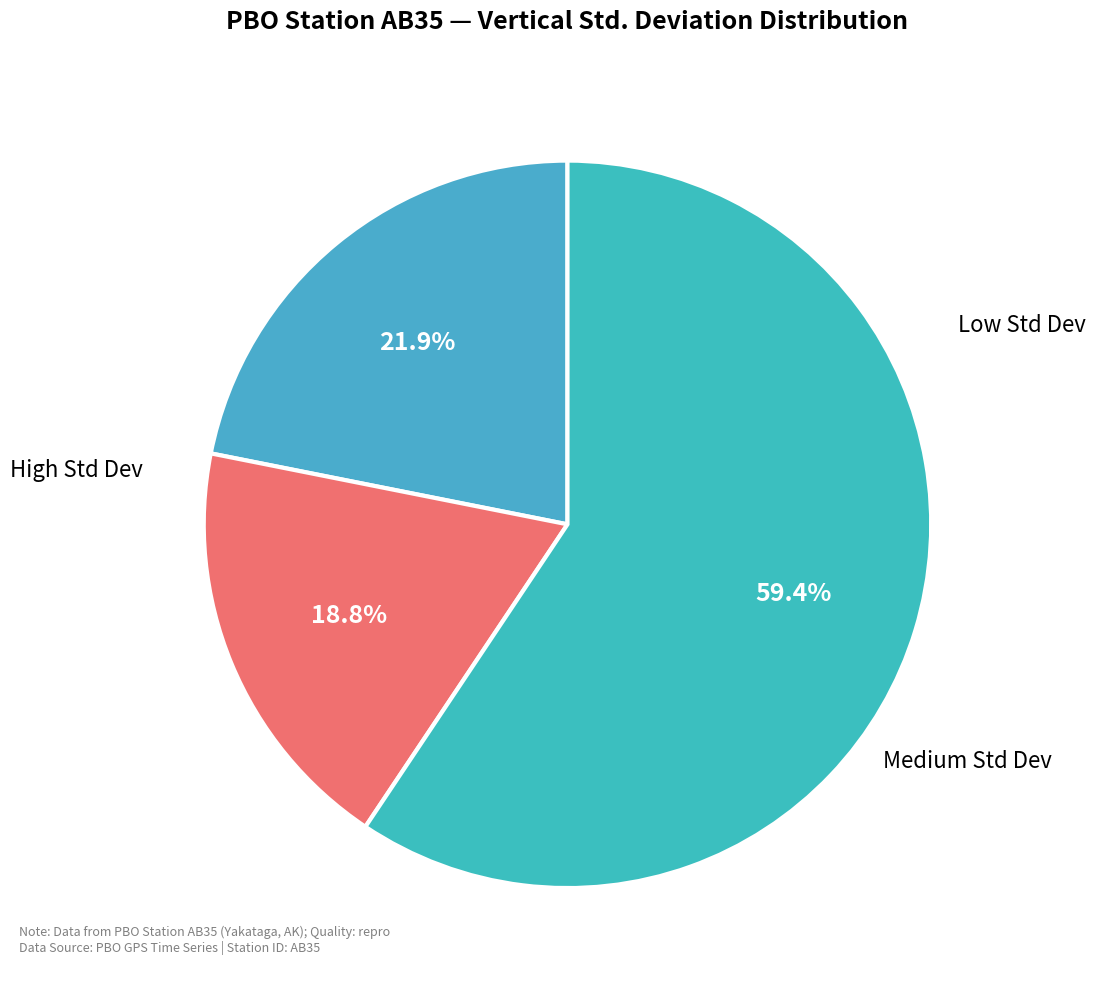

Count the number of slices in the pie.

3